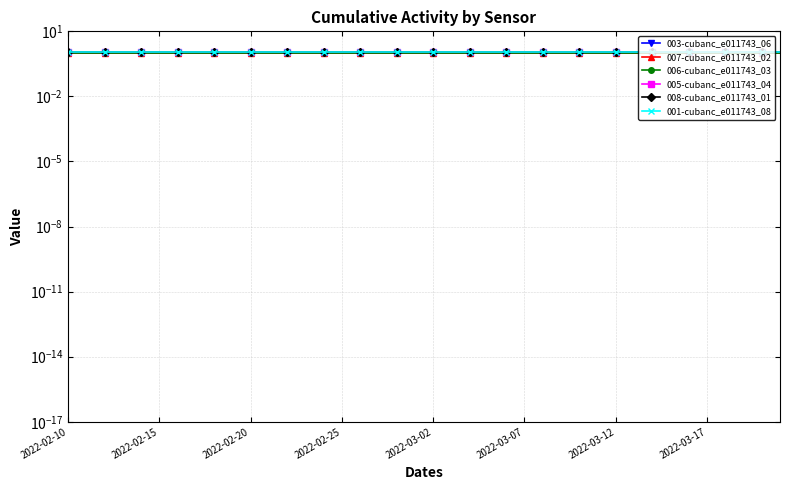

True or false: 007-cubanc_e011743_02 has more than 1 interior local peaks.

False